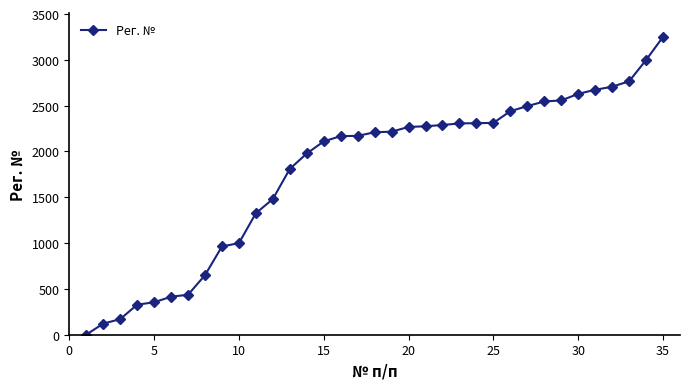

What is the average value?

1792